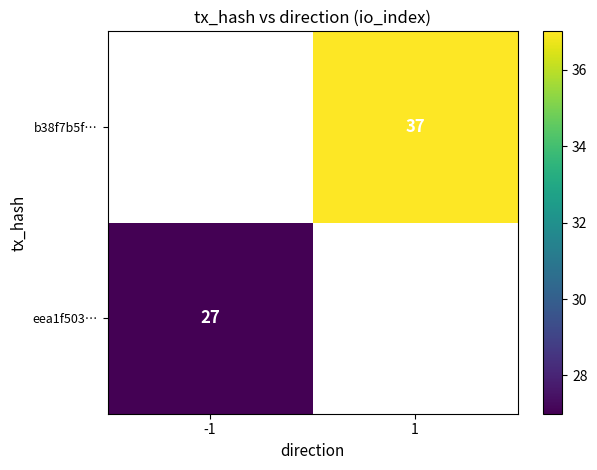

True or false: eea1f503… has a value of 12 at -1.

False